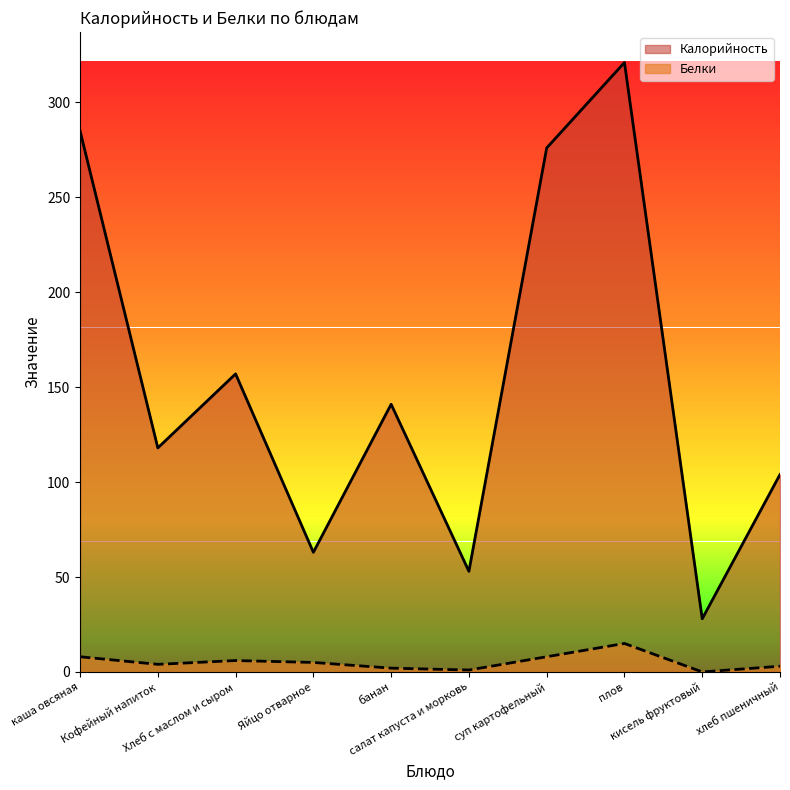

At which label does Калорийность reach its minimum?

кисель фруктовый